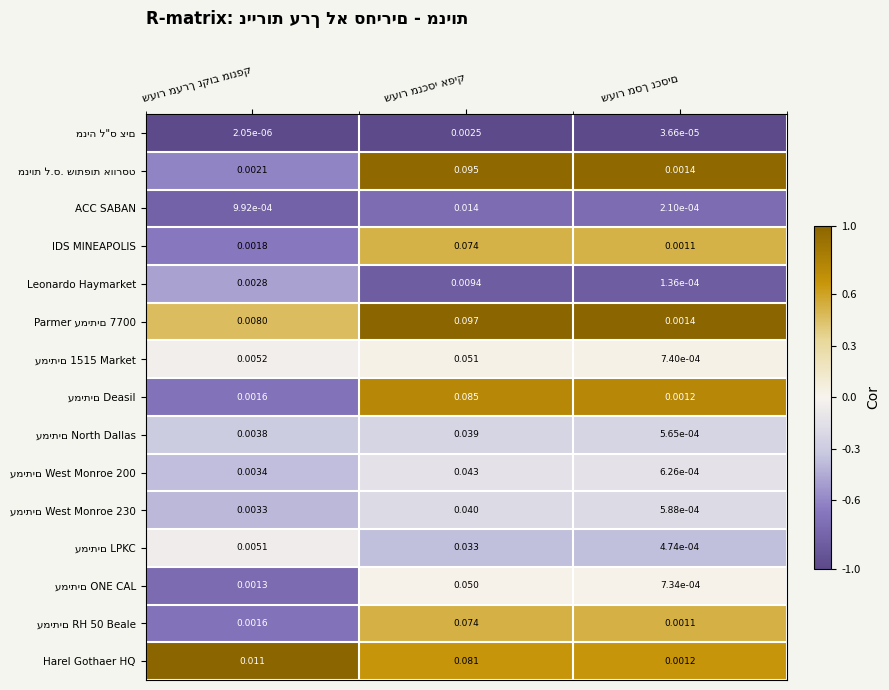

The עמיתים LPKC series shows -0.1 at שעור מסך נכסים. True or false?

False